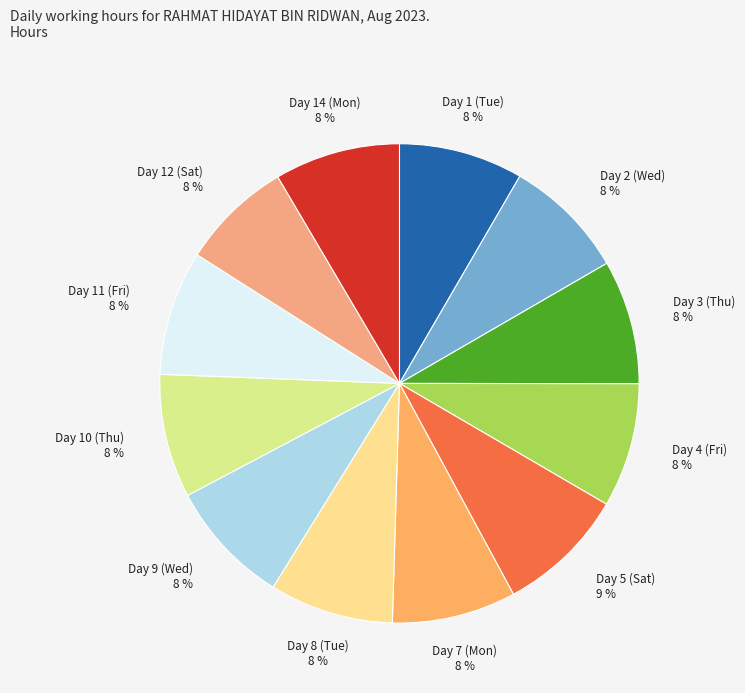

How many slices are in this pie chart?

12